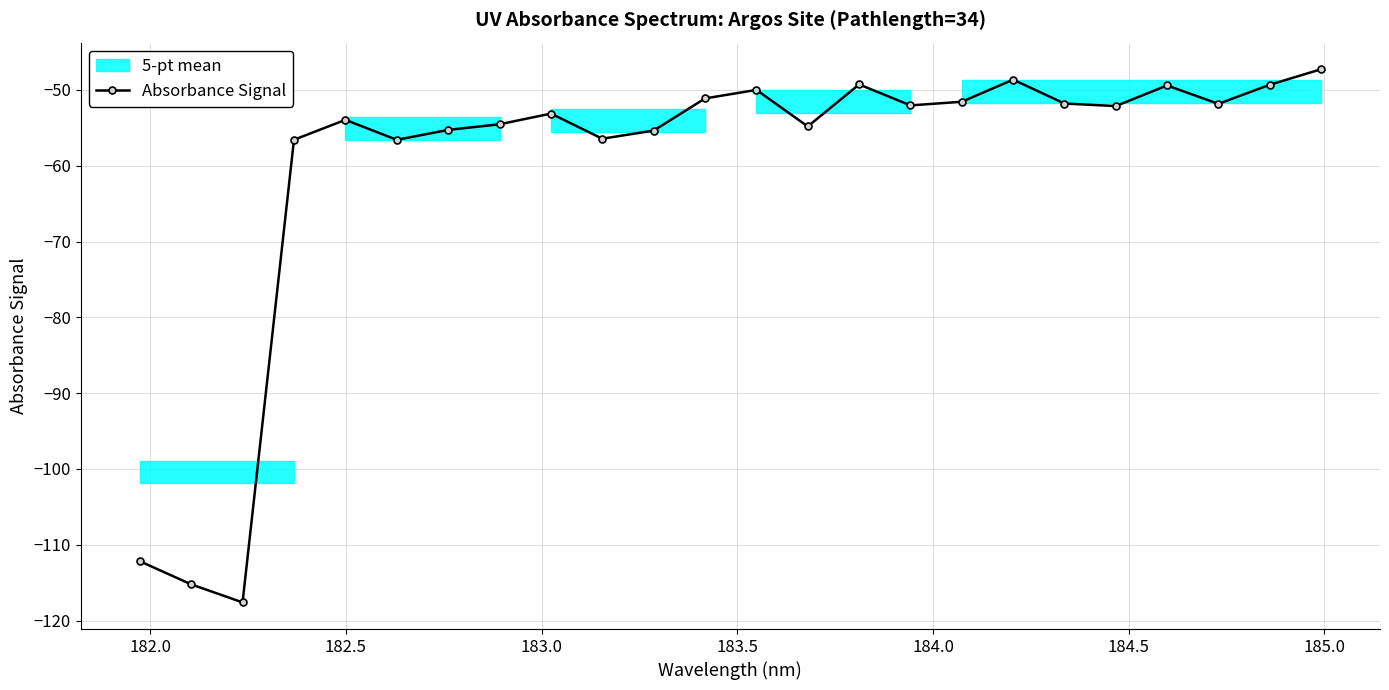

How many points are higher than both their immediate neighbors (excluding endpoints)?

6